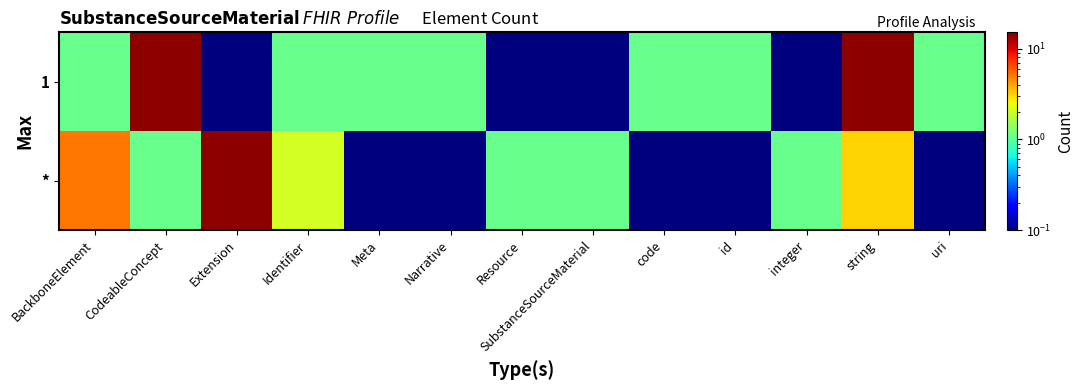

Reading left to right, what are all the values shown in this chart?

*: BackboneElement=5.1	CodeableConcept=1.1	Extension=14.1	Identifier=2.1	Meta=0.1	Narrative=0.1	Resource=1.1	SubstanceSourceMaterial=1.1	code=0.1	id=0.1	integer=1.1	string=3.1	uri=0.1
1: BackboneElement=1.1	CodeableConcept=14.1	Extension=0.1	Identifier=1.1	Meta=1.1	Narrative=1.1	Resource=0.1	SubstanceSourceMaterial=0.1	code=1.1	id=1.1	integer=0.1	string=14.1	uri=1.1